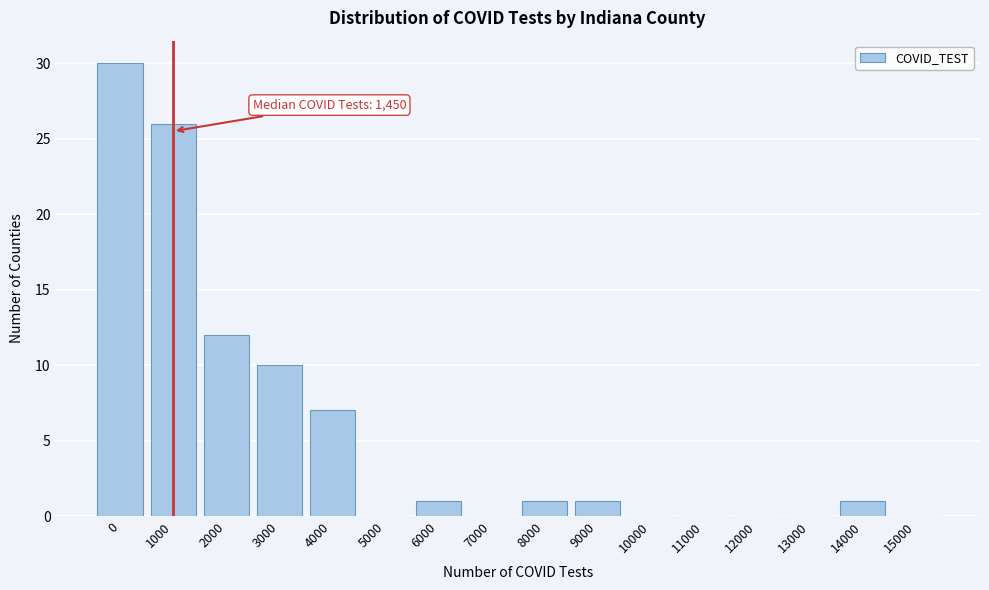

Reading left to right, transcribe all the data shown in this chart.

0=30	1000=26	2000=12	3000=10	4000=7	5000=0	6000=1	7000=0	8000=1	9000=1	10000=0	11000=0	12000=0	13000=0	14000=1	15000=0